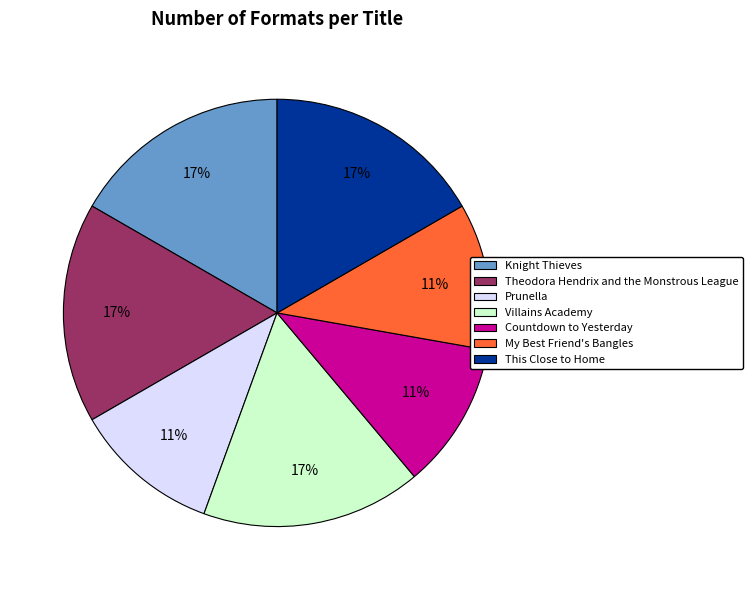

True or false: This Close to Home accounts for 2% of the total.

False